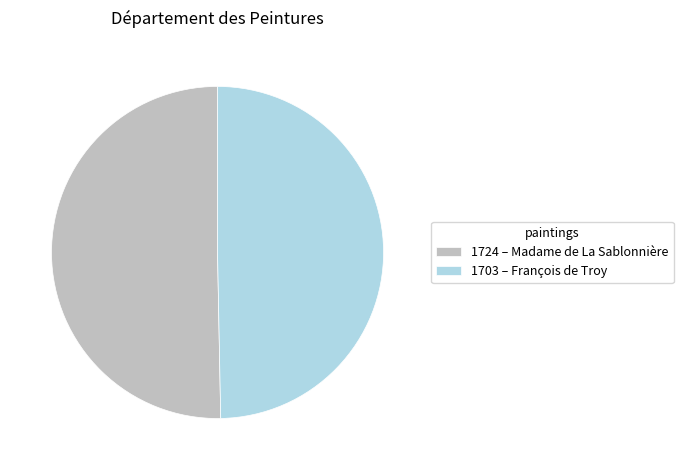

How many slices are in this pie chart?

2